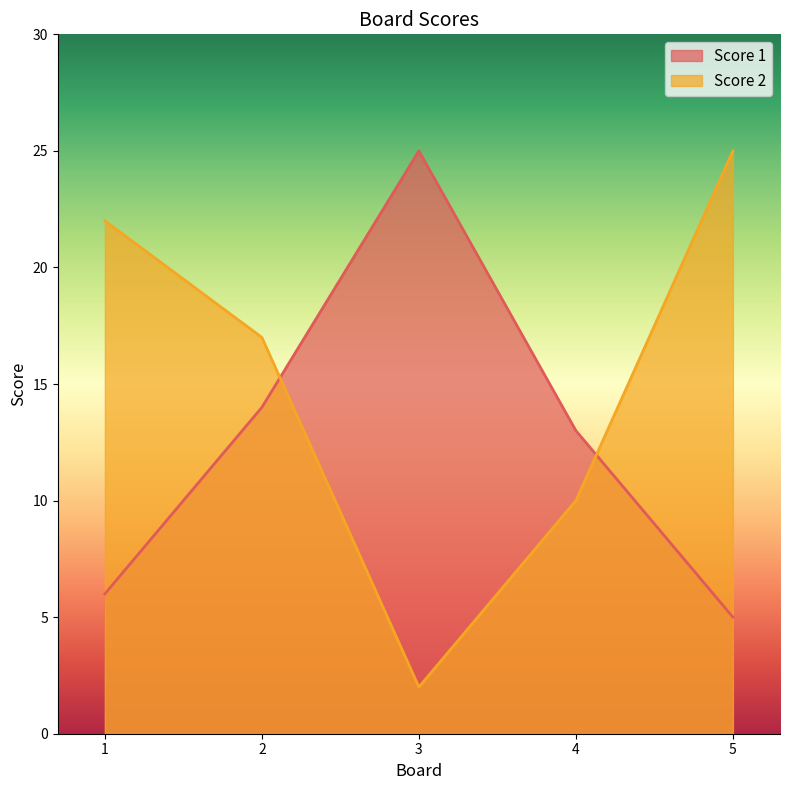

What are all the series names shown in the legend?

Score 1, Score 2